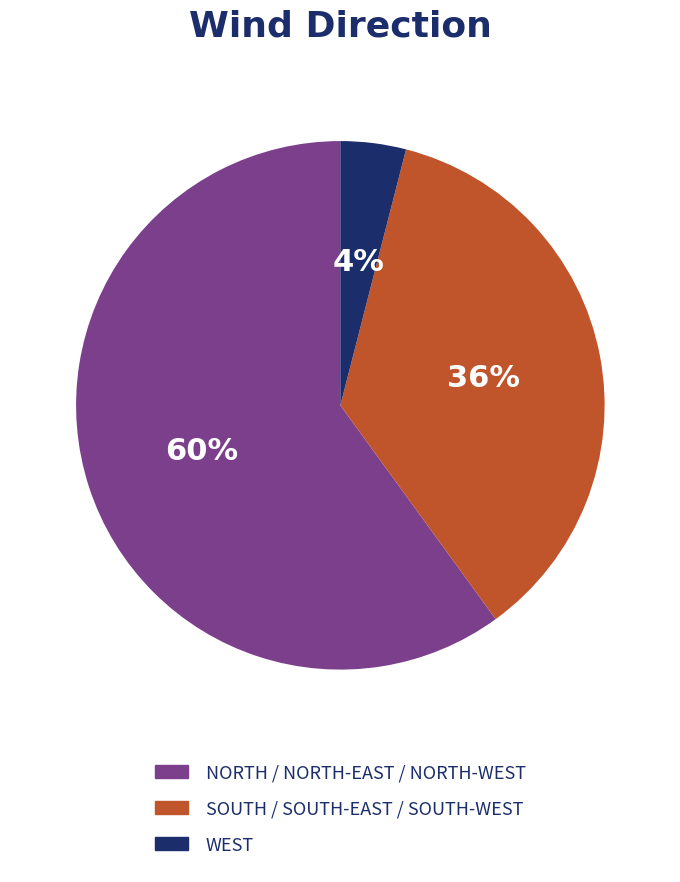

Is there any slice that represents more than half of the pie?

Yes